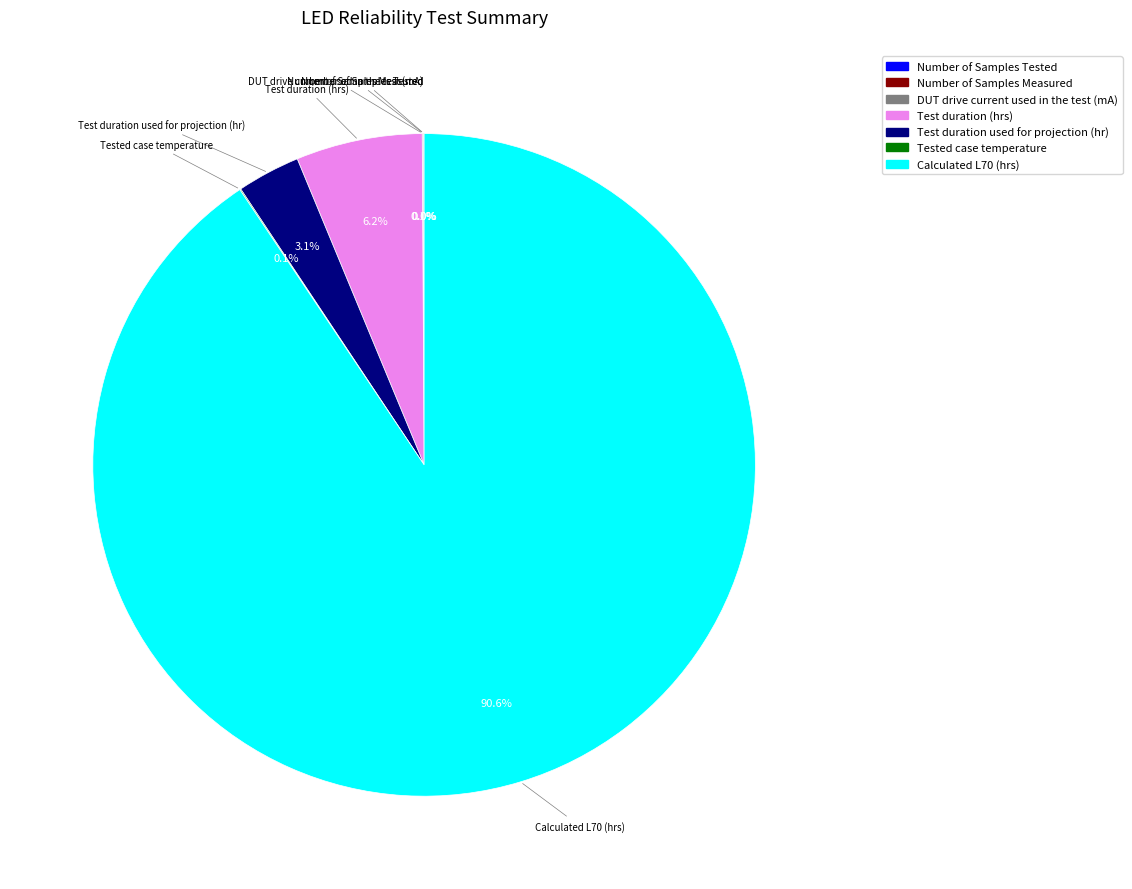

Is there any slice that represents more than half of the pie?

Yes